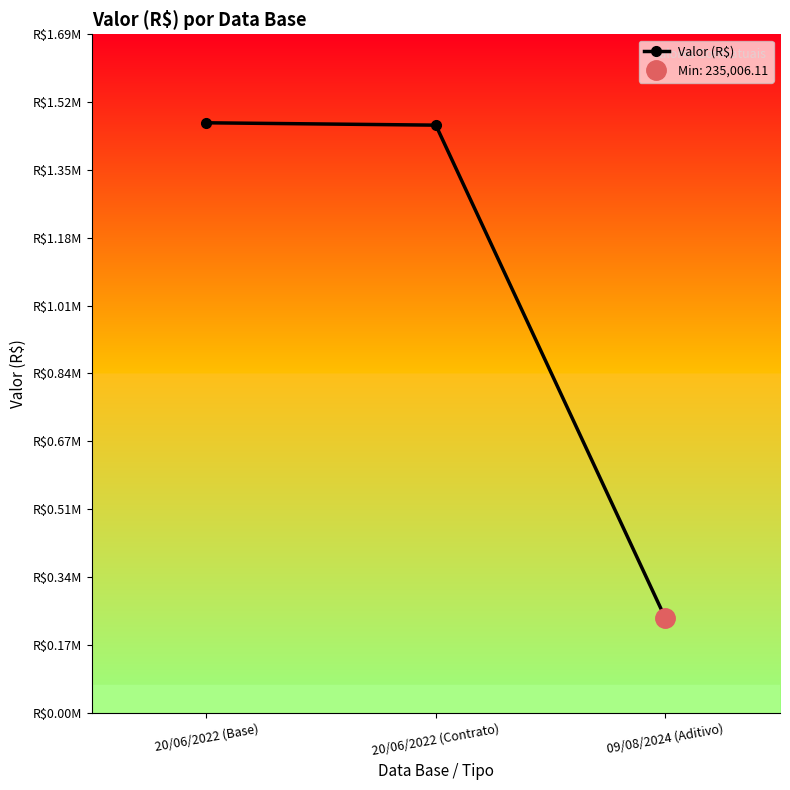

Is it true that the value at 09/08/2024 (Aditivo) is 373434.5?

False